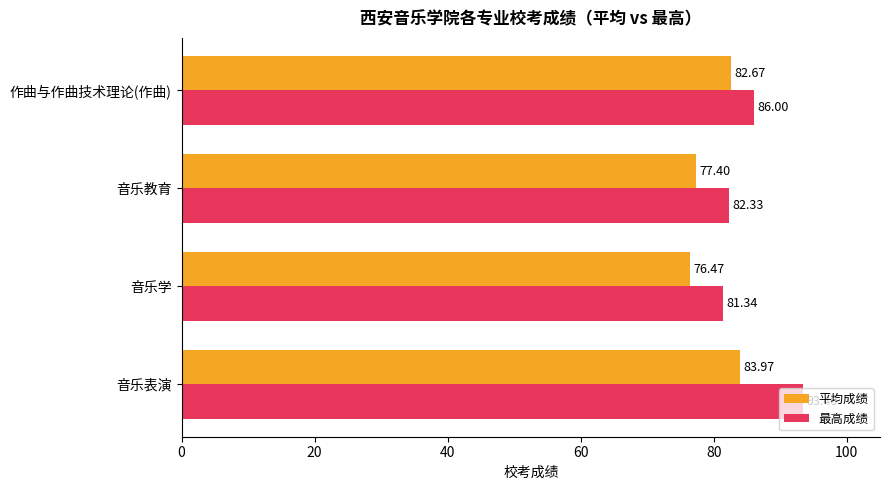

What is the average value of the 最高成绩 series?

85.8